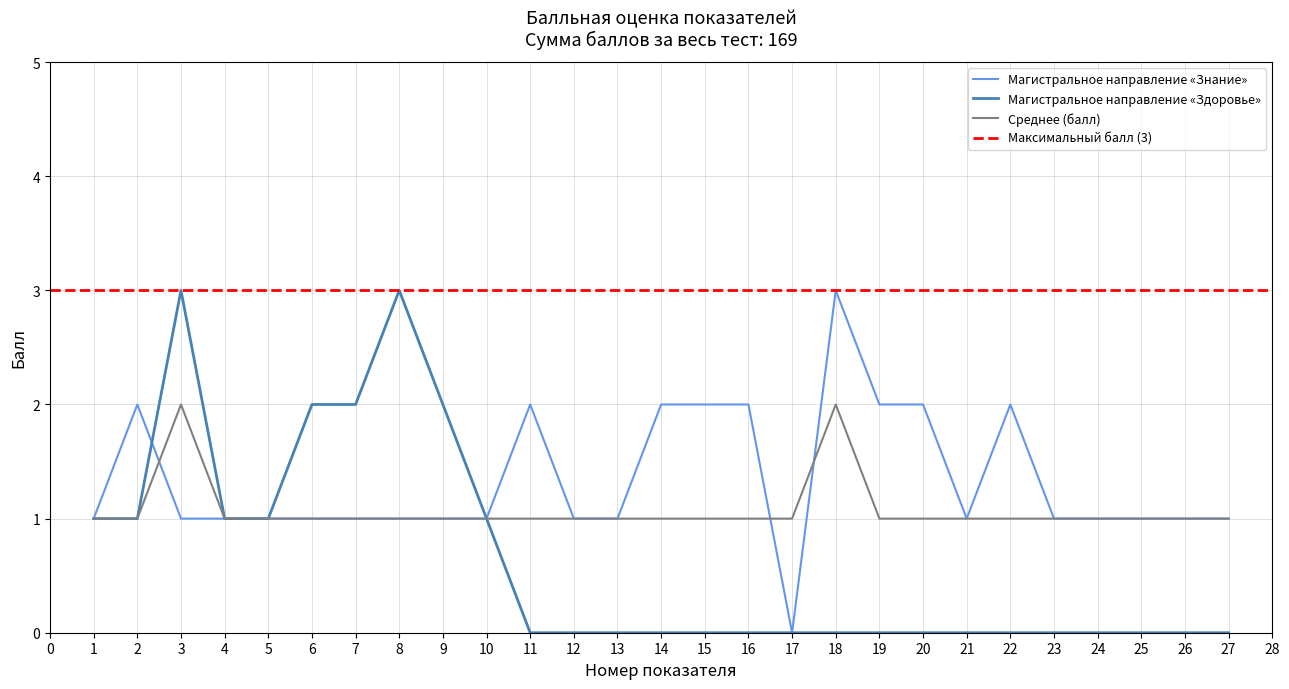

Is the value of Магистральное направление «Здоровье» at 24 greater than the value of Среднее (балл) at 16?

No